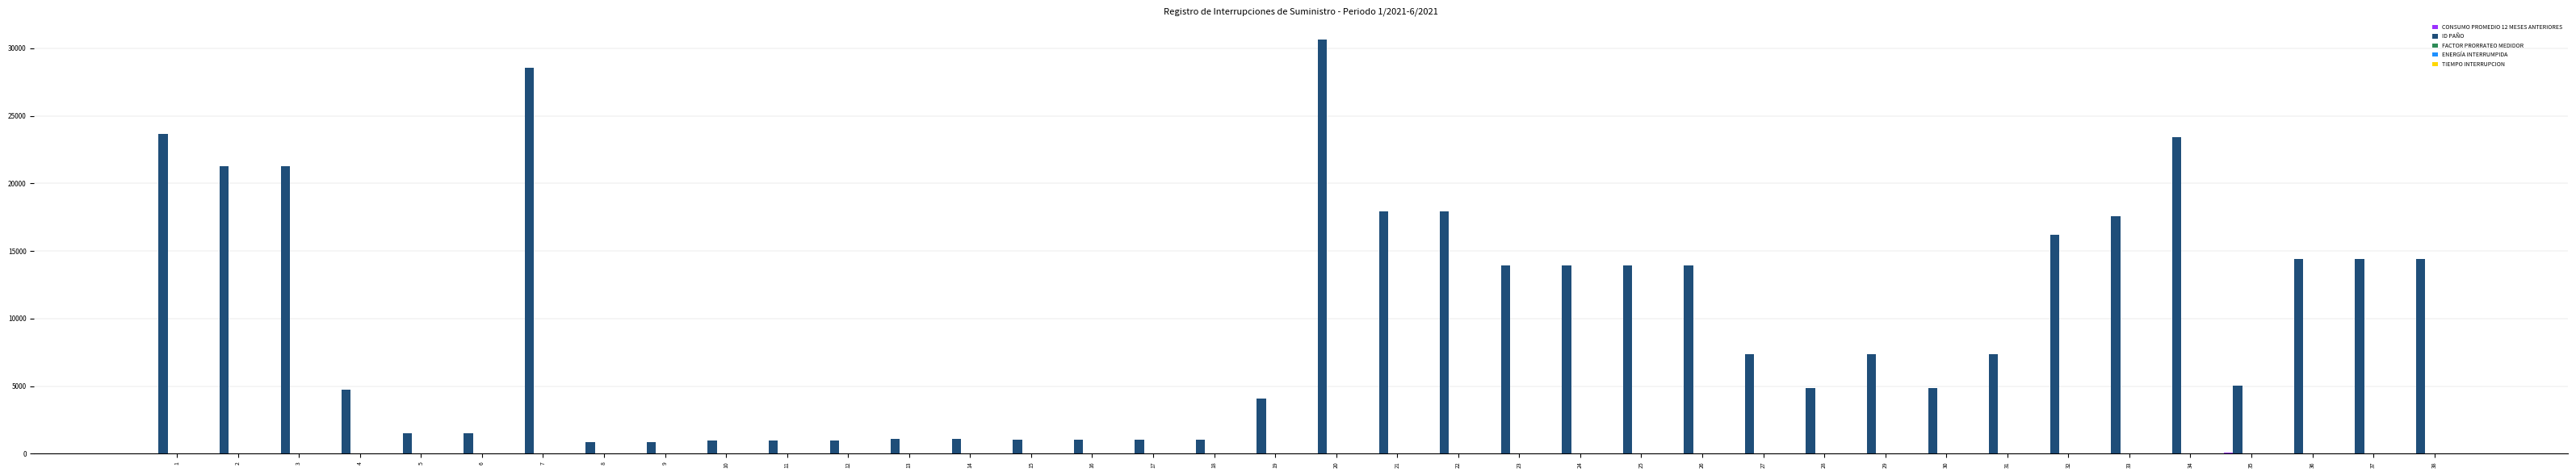

Does the chart contain stacked bars?

No